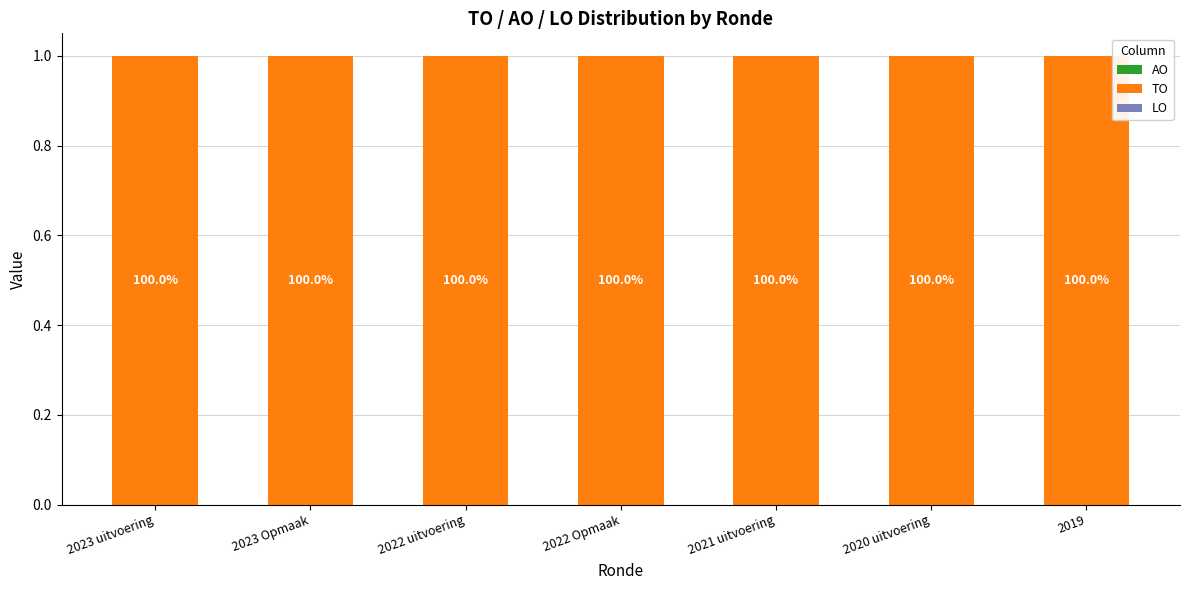

Which category has the highest value in the TO series?

2023 uitvoering